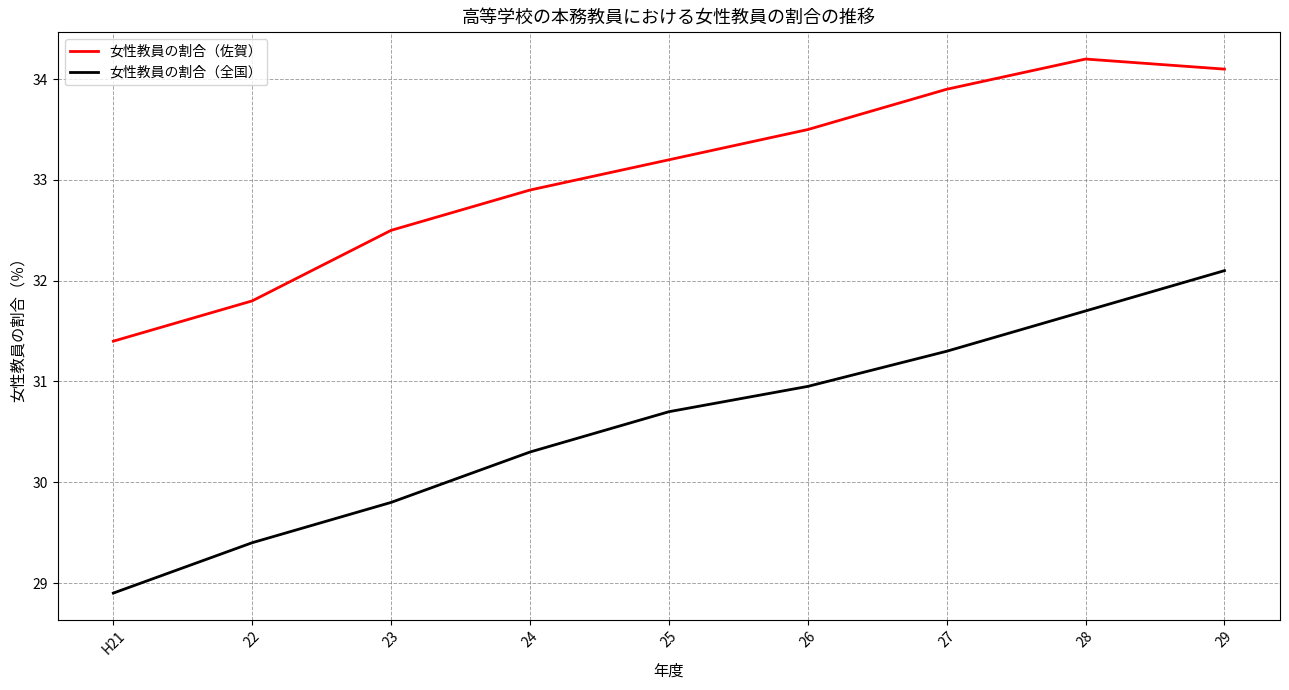

Reading left to right, list all the values displayed in this chart.

女性教員の割合（佐賀）: 31.4	31.8	32.5	32.9	33.2	33.5	33.9	34.2	34.1
女性教員の割合（全国）: 28.9	29.4	29.8	30.3	30.7	31.0	31.3	31.7	32.1